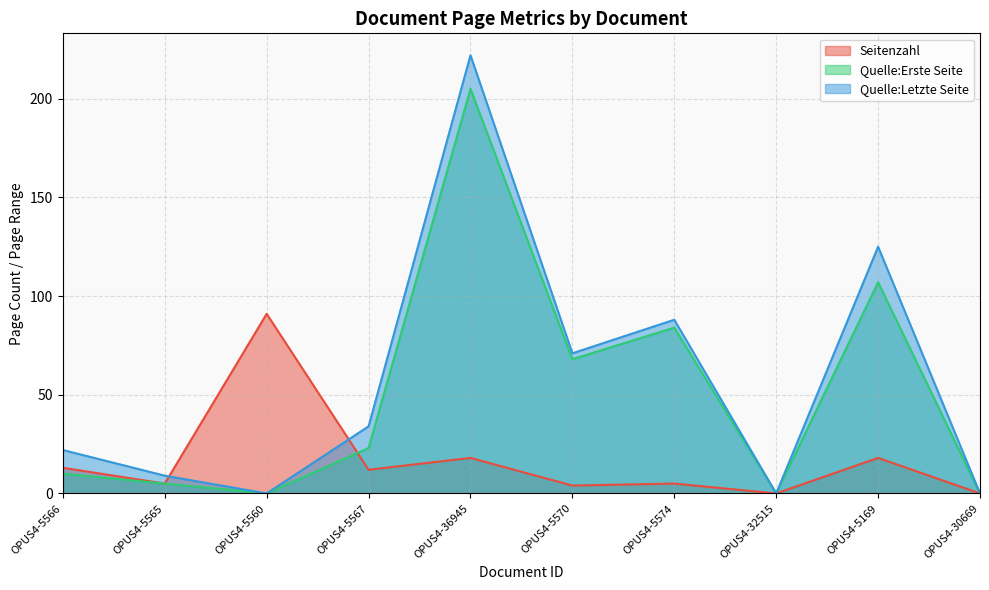

List the labels in order of Quelle:Erste Seite value, largest first.

OPUS4-36945, OPUS4-5169, OPUS4-5574, OPUS4-5570, OPUS4-5567, OPUS4-5566, OPUS4-5565, OPUS4-5560, OPUS4-32515, OPUS4-30669